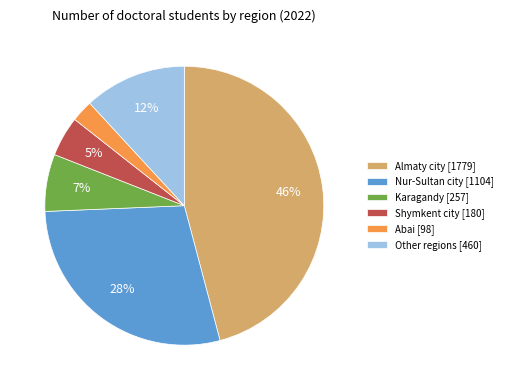

The Almaty city [1779] slice represents 46% of the pie. True or false?

True